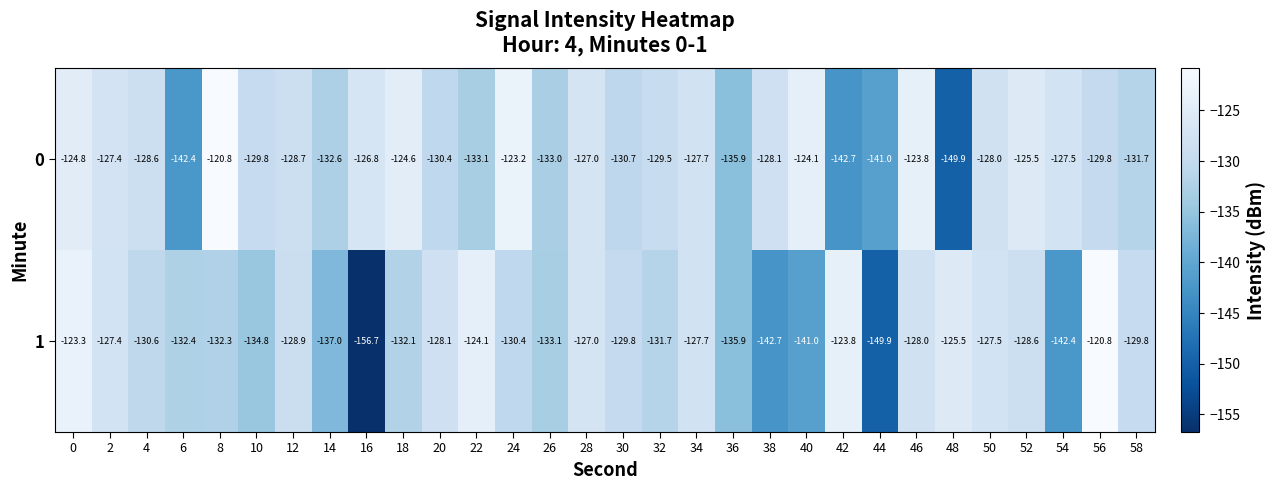

What is the maximum value shown in the chart?

-120.8